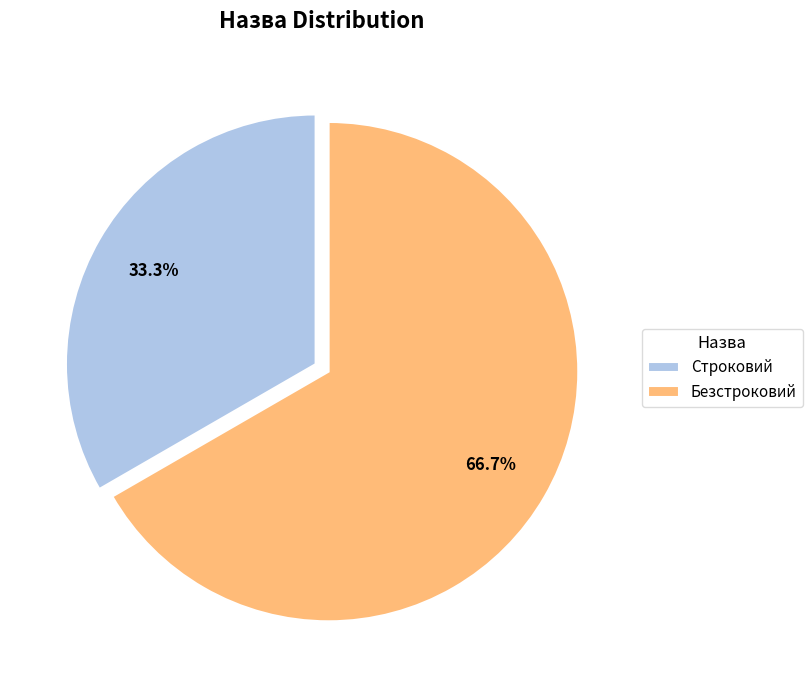

Which category has the biggest portion of the pie?

Безстроковий